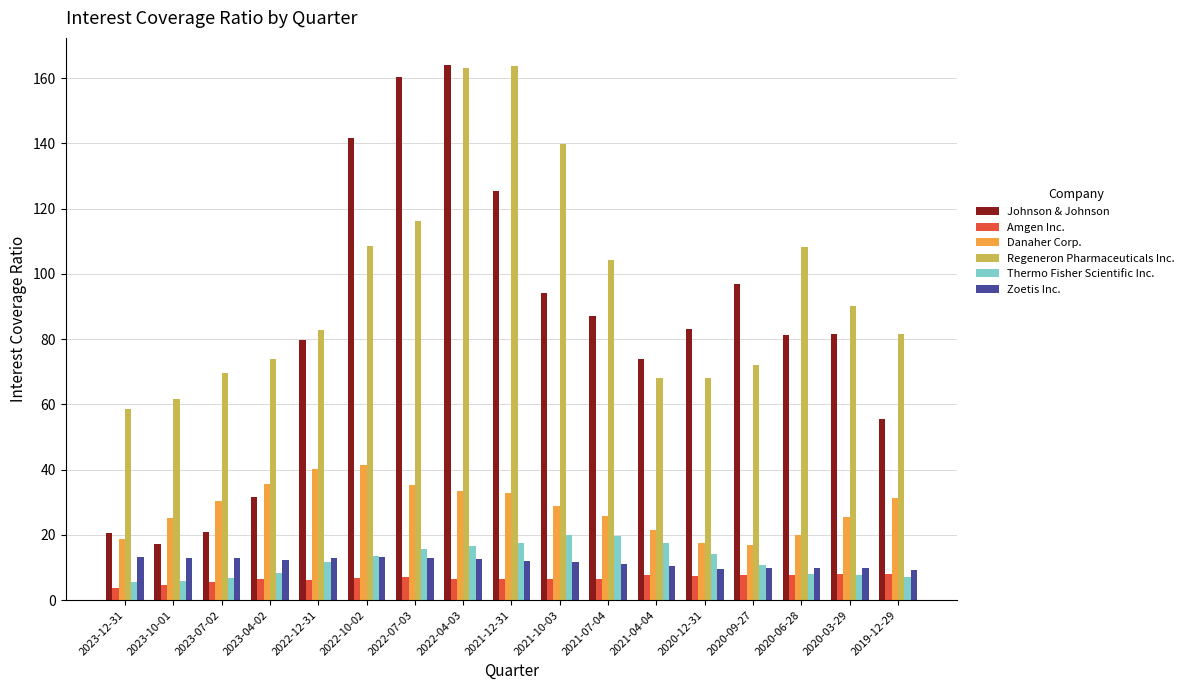

What is the sum of all Regeneron Pharmaceuticals Inc. values?

1630.6